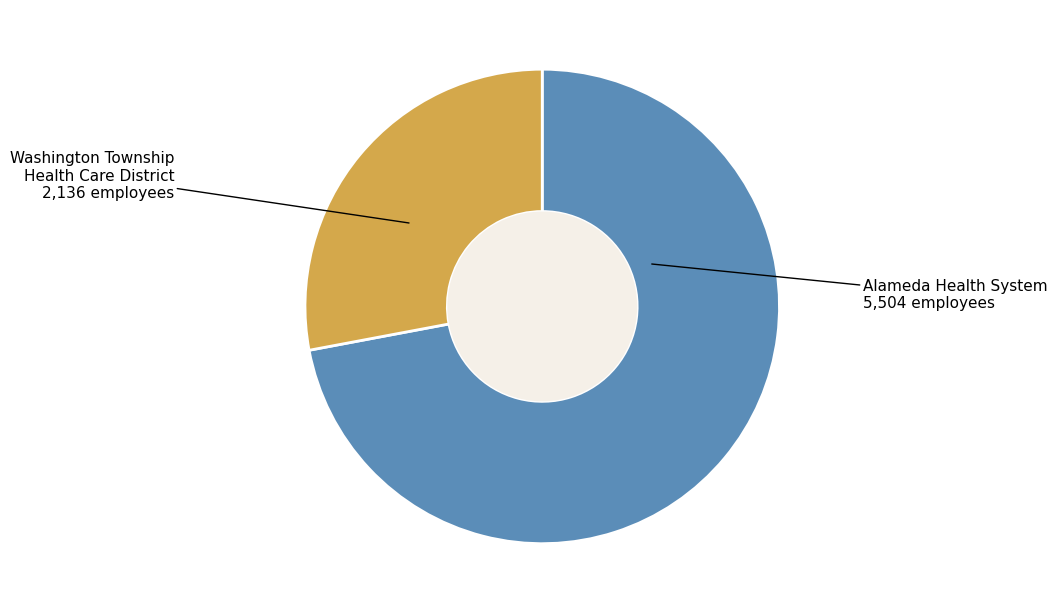

What is the largest slice in the pie chart?

Alameda Health System